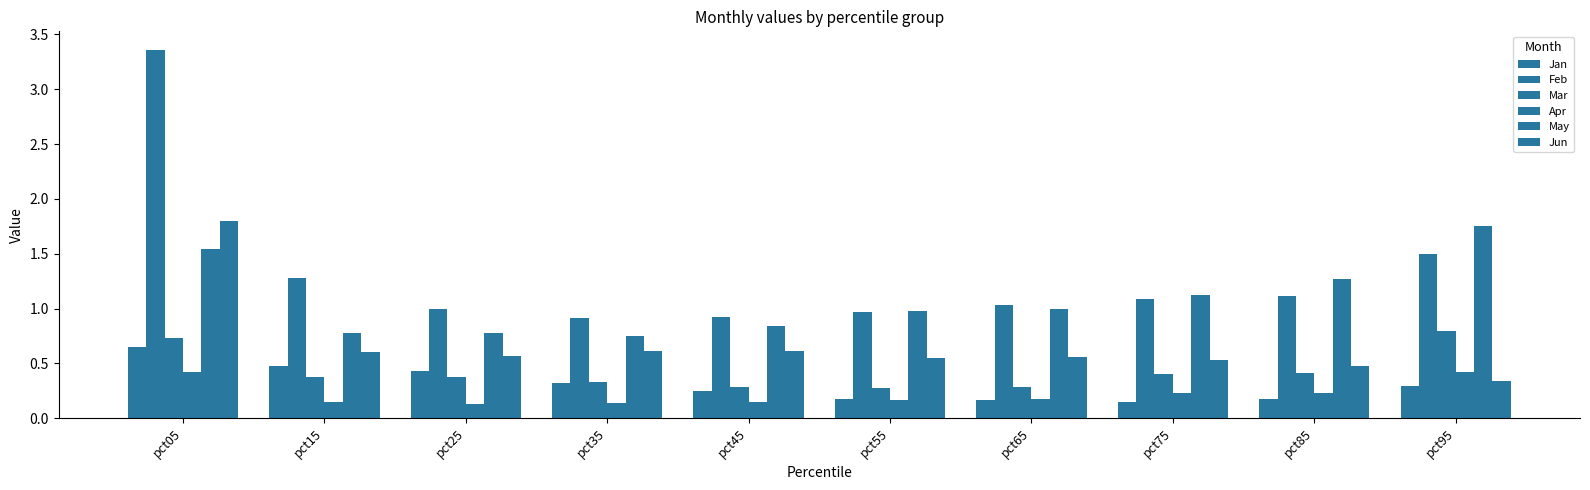

What is the value of the Jun bar at the 9th from the left?

0.5